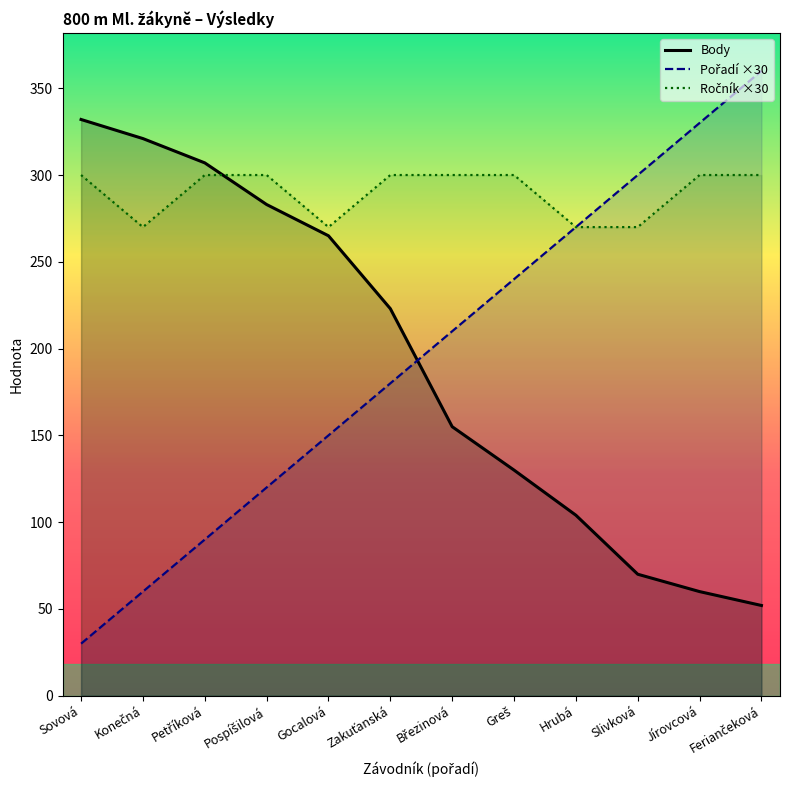

Is the value of Body at Jírovcová greater than the value of Ročník at Slivková?

No